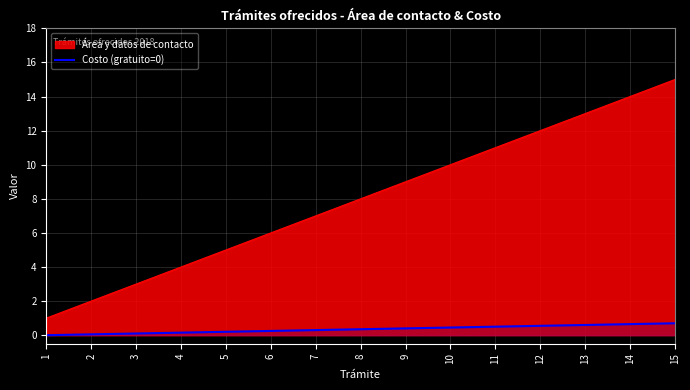

What is the difference between the maximum and minimum values in the Costo (gratuito=0) series?

0.7